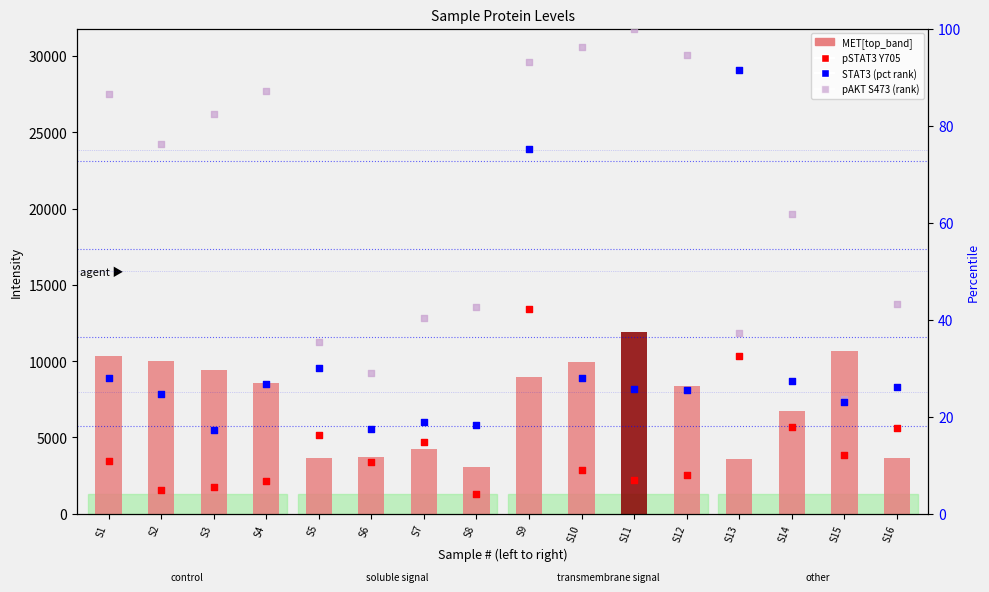

What is the total value across all series at S6?

7132.5